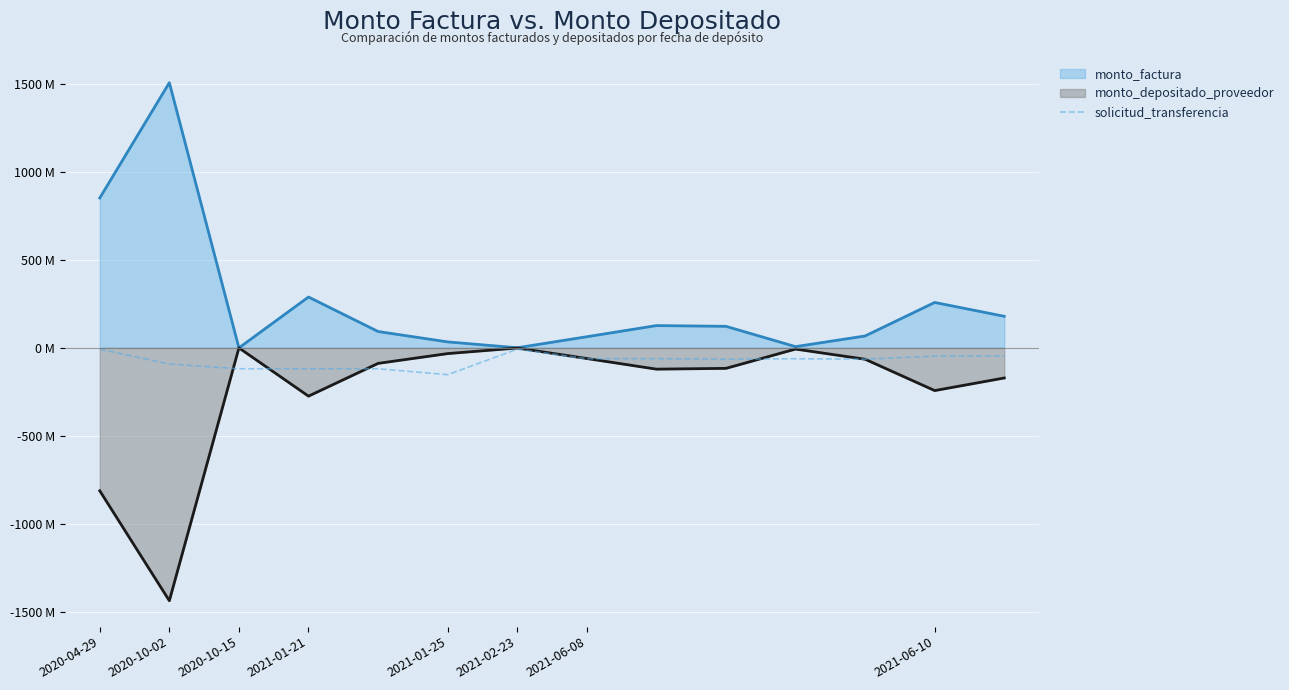

Between 2021-01-21 and 10, which series saw the biggest shift?

monto_factura